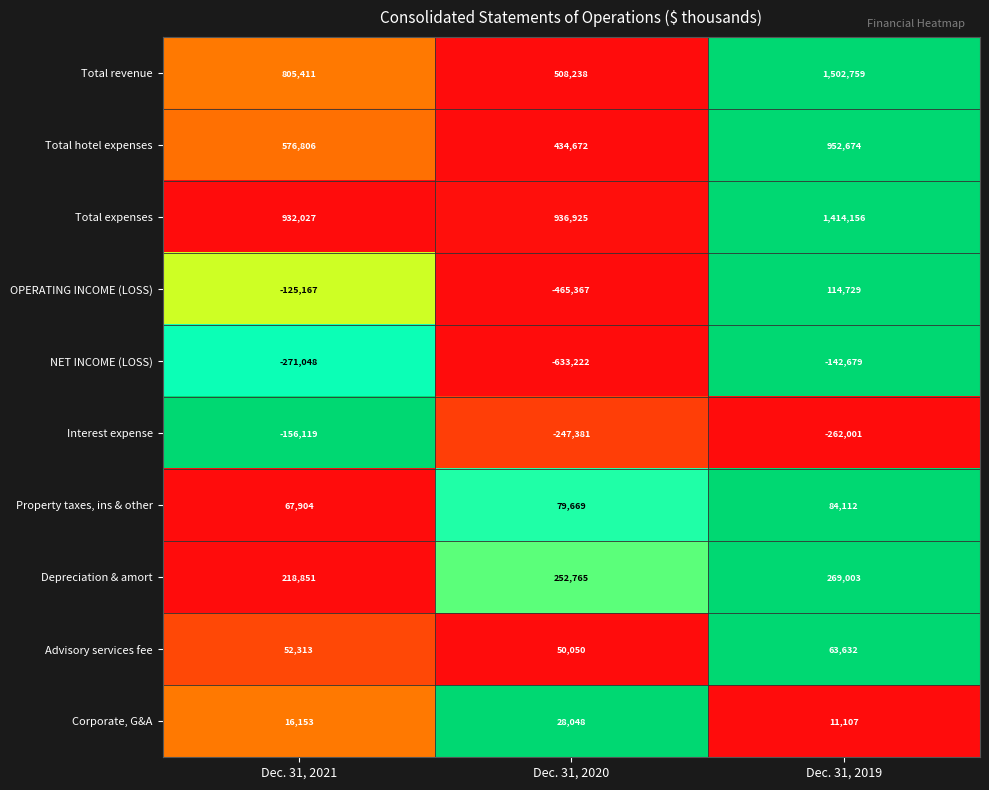

Count the Depreciation & amort values in the range 218851 to 269003.

3